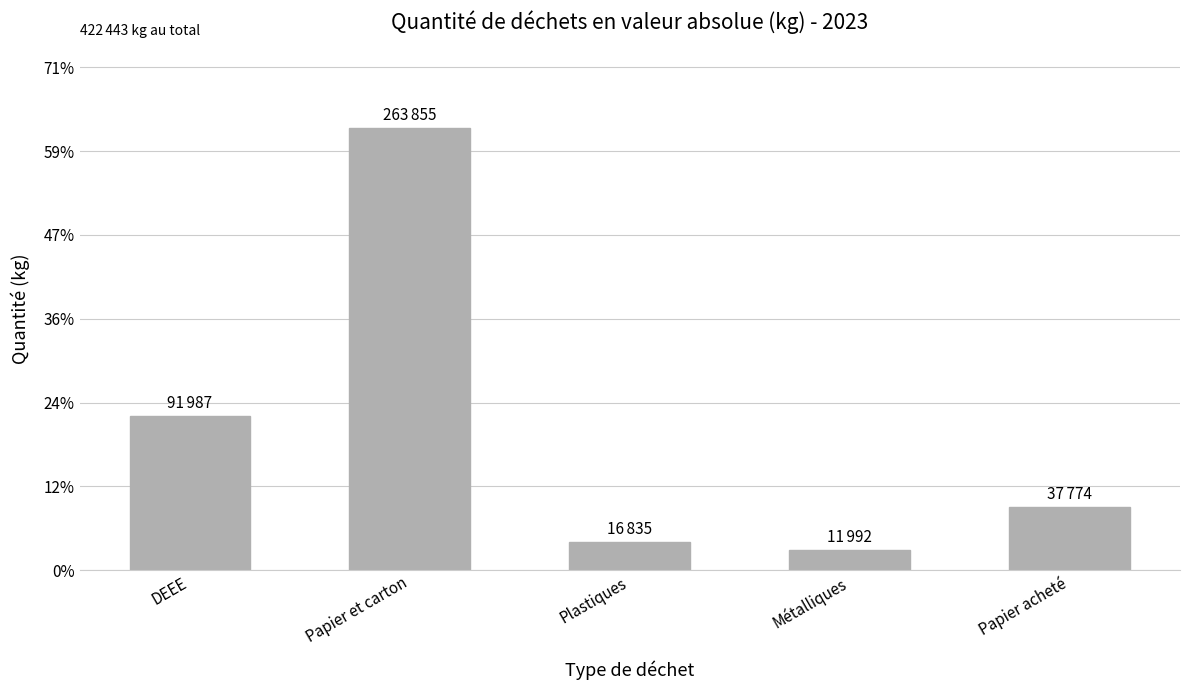

Rank the categories by value from lowest to highest.

Métalliques, Plastiques, Papier acheté, DEEE, Papier et carton